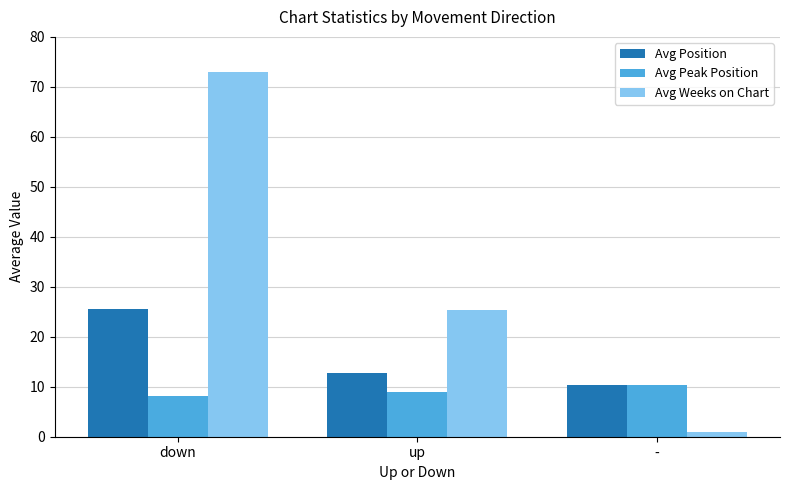

True or false: Avg Peak Position has a value of 9.0 at up.

True